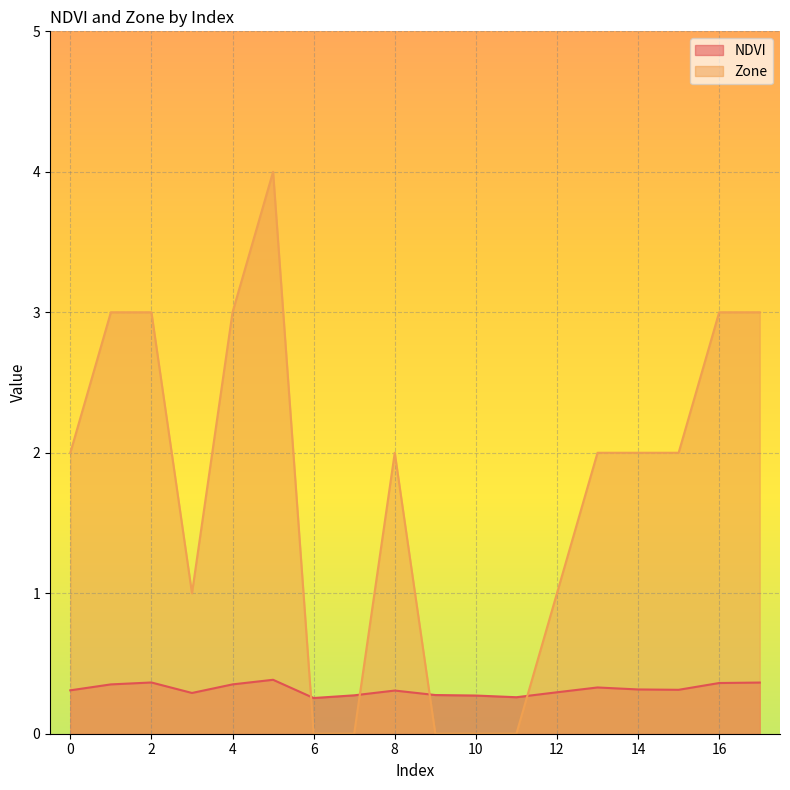

Which series changed the most between 7 and 15?

Zone